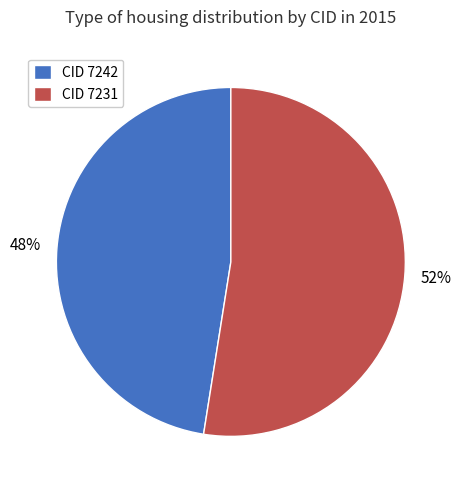

Combined, do CID 7231 and CID 7242 account for over 50%?

Yes